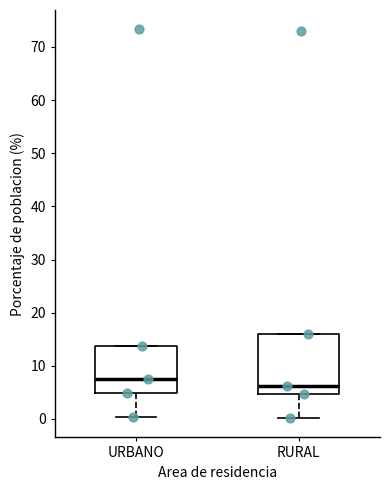

Reading left to right, transcribe this box plot: for each box, give where its median line is, the range the box spans, and where its two whiskers end, as read against the y-axis. The values are not printed on the chart, so give them approximately, as read against the axis.

URBANO: median 8, box 5 to 14, whiskers 0 to 14
RURAL: median 6, box 5 to 16, whiskers 0 to 16